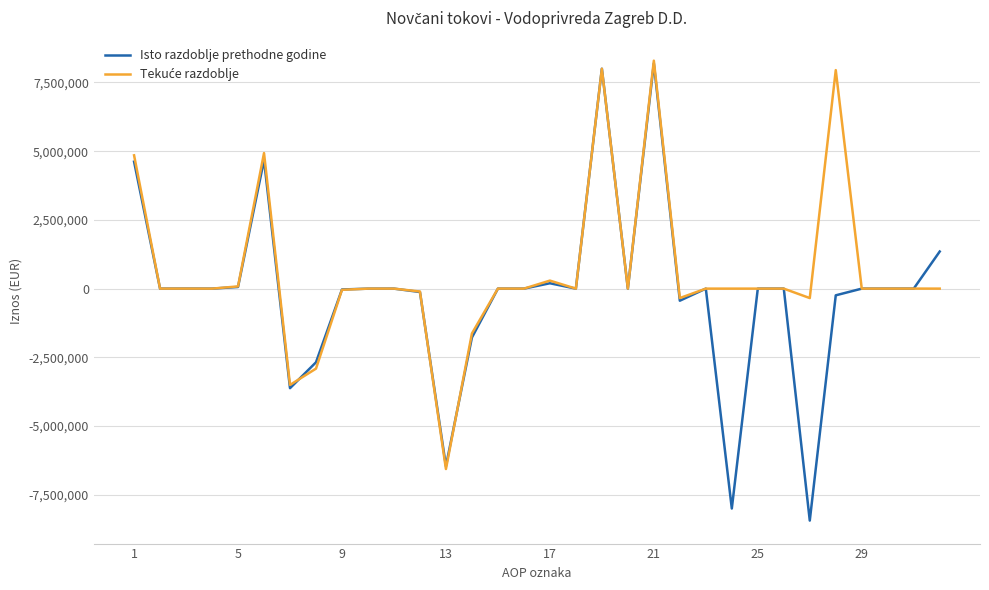

What is the lowest value of the Isto razdoblje prethodne godine series?

-8439149